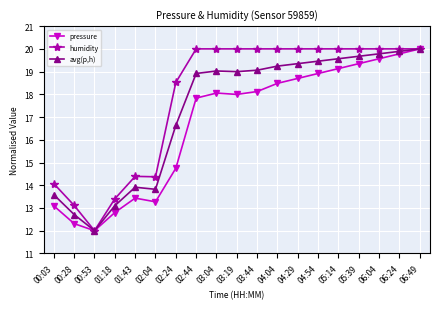

What is the smallest value displayed?

12.0